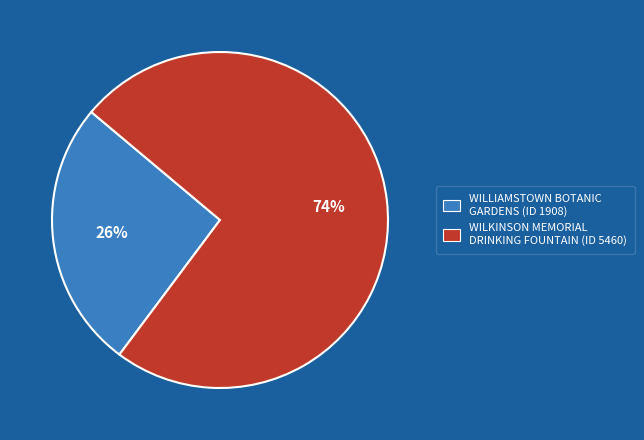

Rank the categories by value from highest to lowest.

WILKINSON MEMORIAL DRINKING FOUNTAIN, WILLIAMSTOWN BOTANIC GARDENS